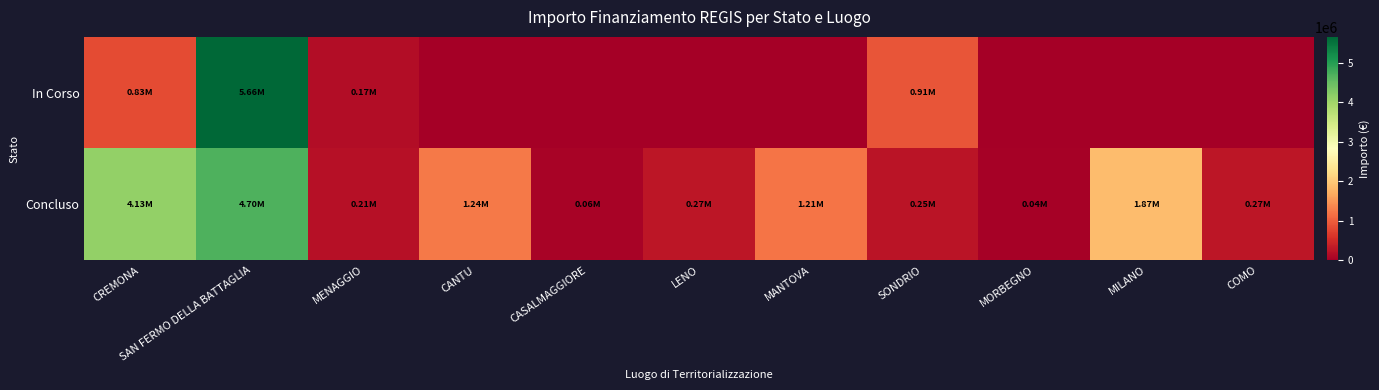

What is the greatest value displayed?

5661857.7